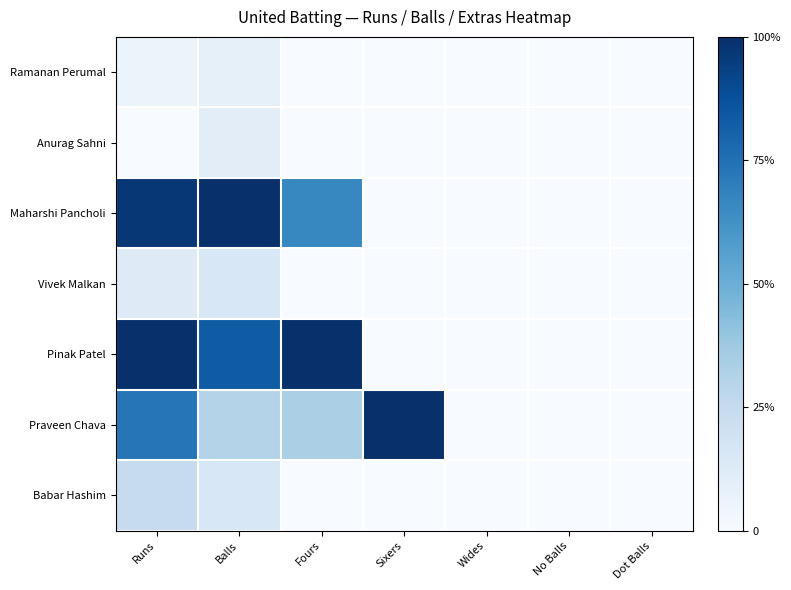

Which series has the widest spread of values?

Maharshi Pancholi